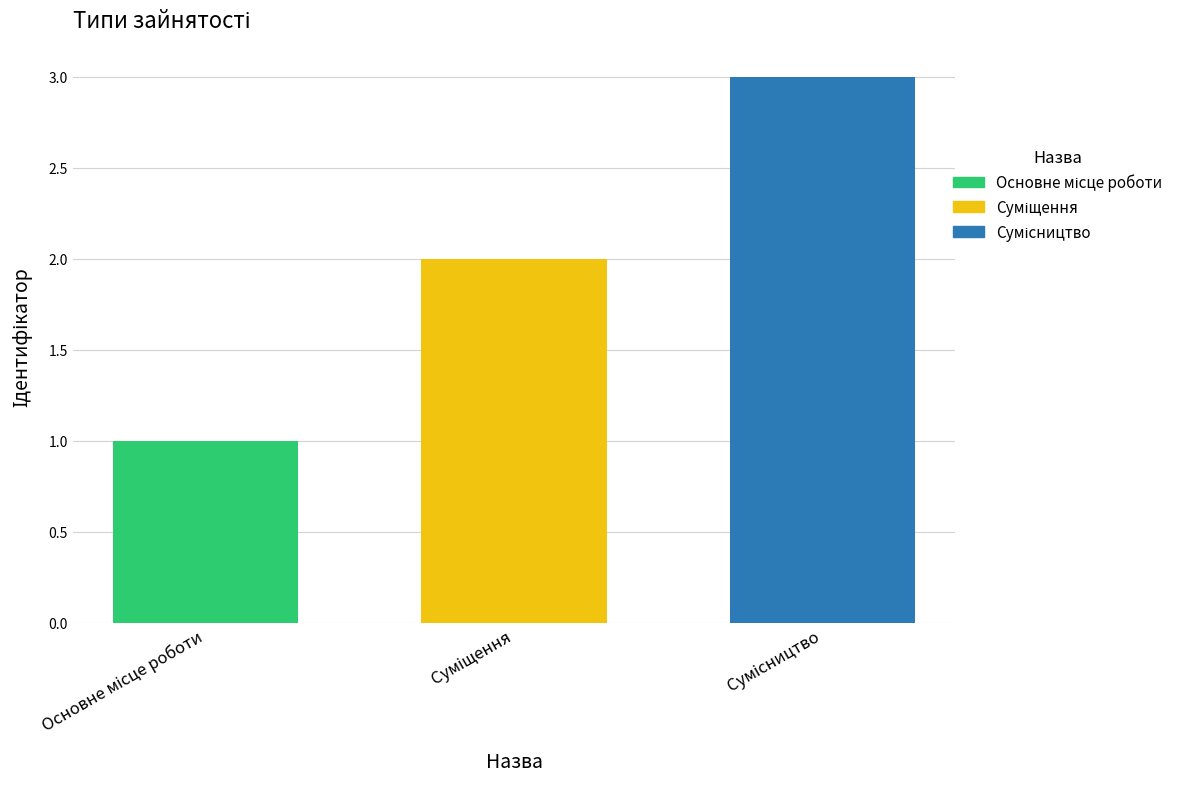

Are the bars grouped side by side (vs. stacked)?

Yes